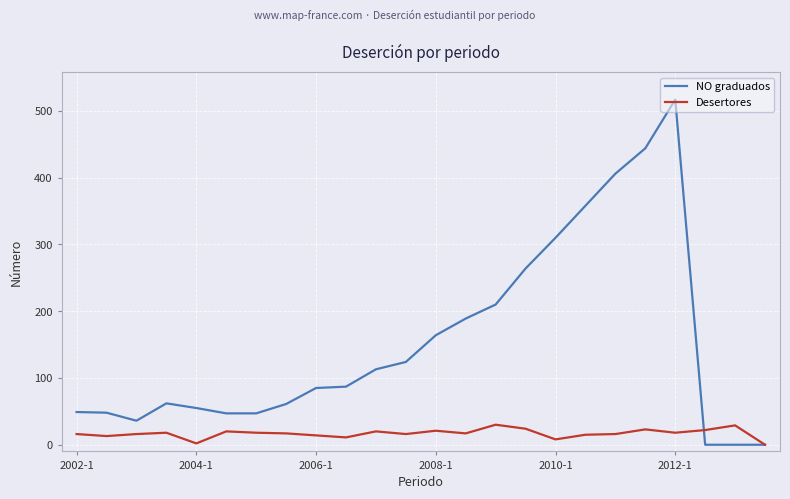

Rank the series by their maximum value, from lowest to highest.

Desertores, NO graduados